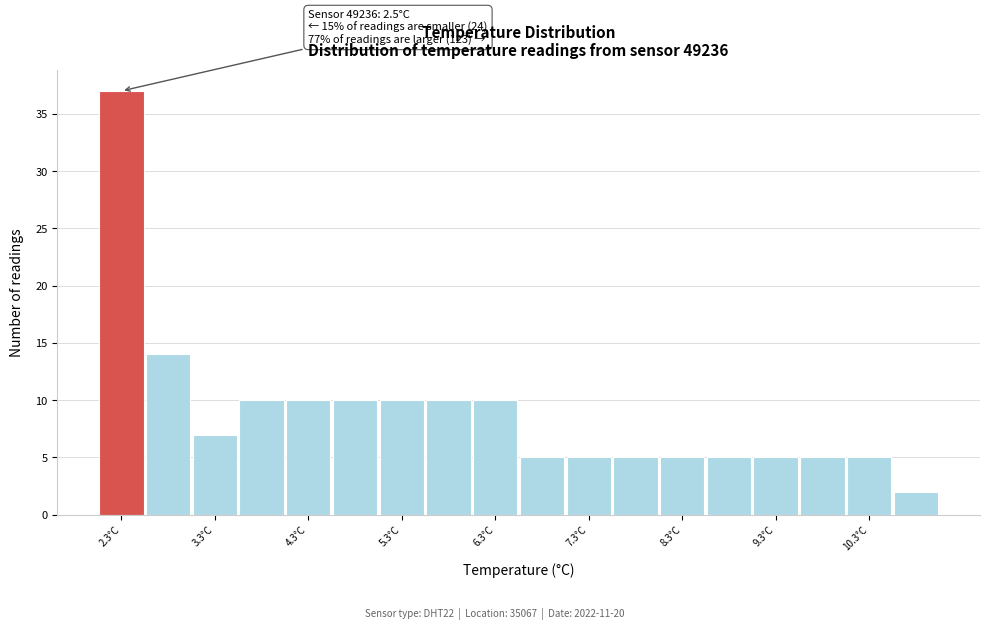

Over which range of the x-axis is the bar tallest?

2.05 to 2.55